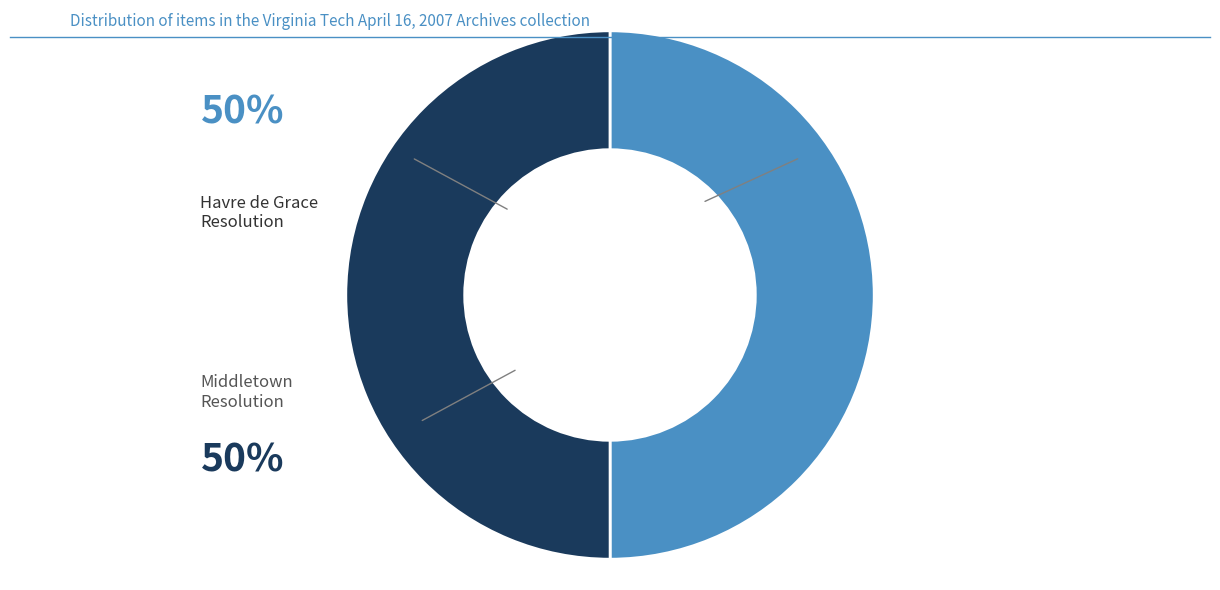

How many segments does this pie chart have?

2